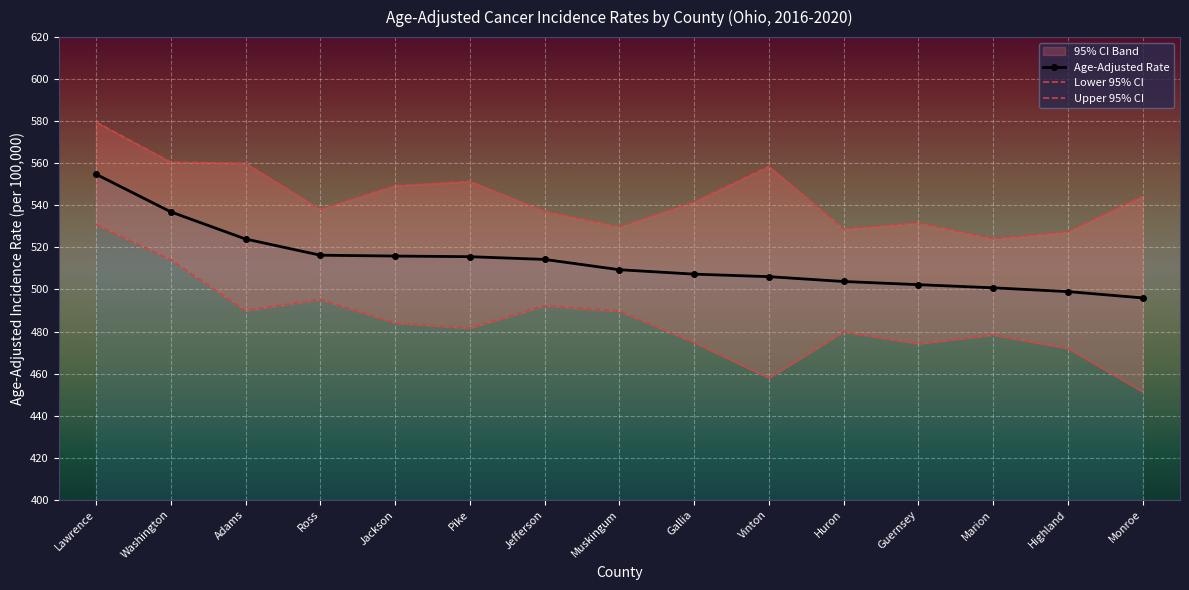

True or false: Lower 95% CI has more than 0 points higher than both neighbors.

True